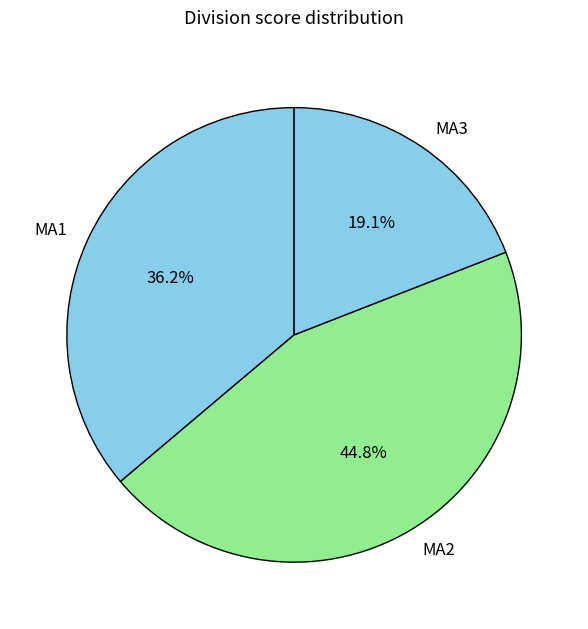

Do MA2 and MA1 together represent more than half of the pie?

Yes